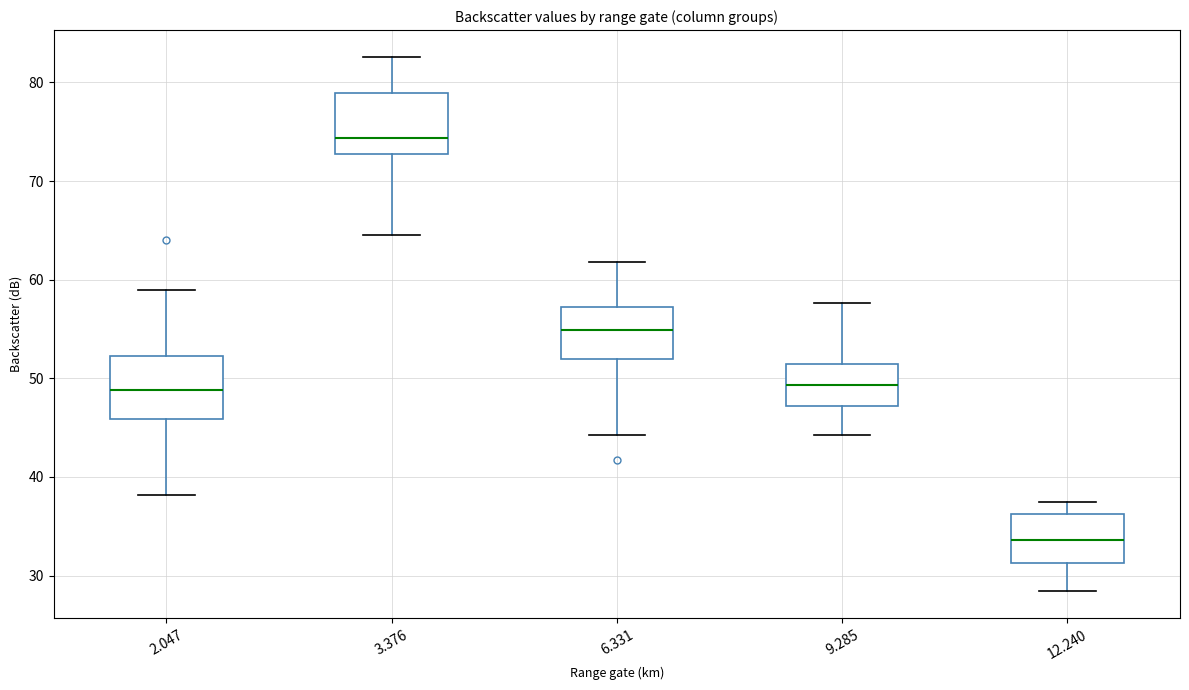

Reading left to right, transcribe this box plot: for each box, give where its median line is, the range the box spans, and where its two whiskers end, as read against the y-axis. The values are not printed on the chart, so give them approximately, as read against the axis.

2.047: median 49, box 46 to 52, whiskers 38 to 59
3.376: median 74, box 73 to 79, whiskers 65 to 83
6.331: median 55, box 52 to 57, whiskers 44 to 62
9.285: median 49, box 47 to 51, whiskers 44 to 58
12.240: median 34, box 31 to 36, whiskers 28 to 38